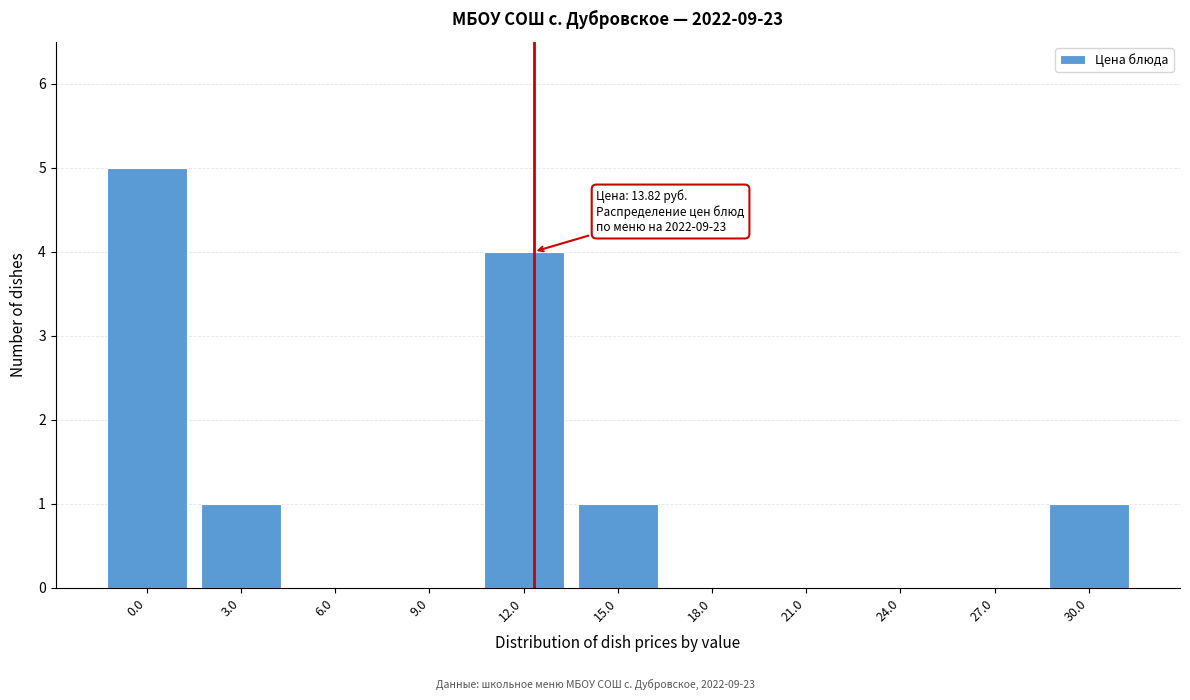

Reading left to right, what are all the values shown in this chart?

0.0=5	3.0=1	6.0=0	9.0=0	12.0=4	15.0=1	18.0=0	21.0=0	24.0=0	27.0=0	30.0=1